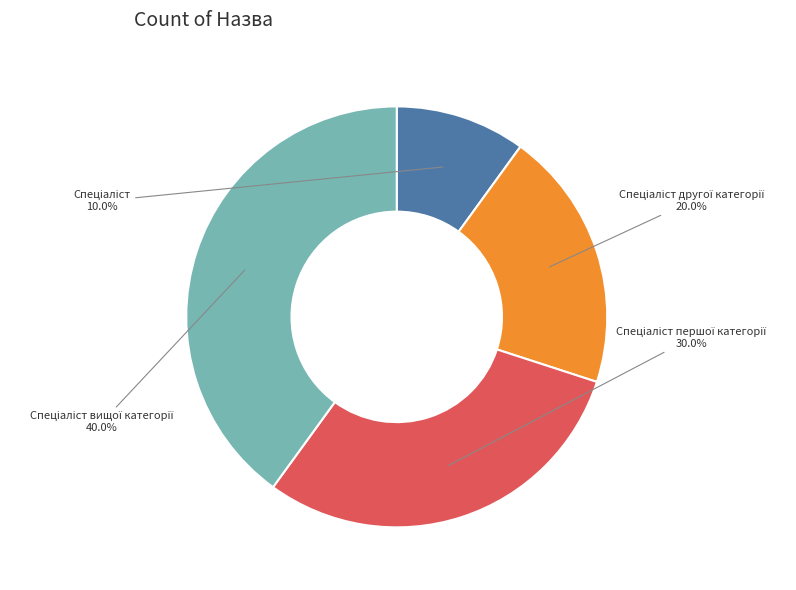

Is there any slice that represents more than half of the pie?

No